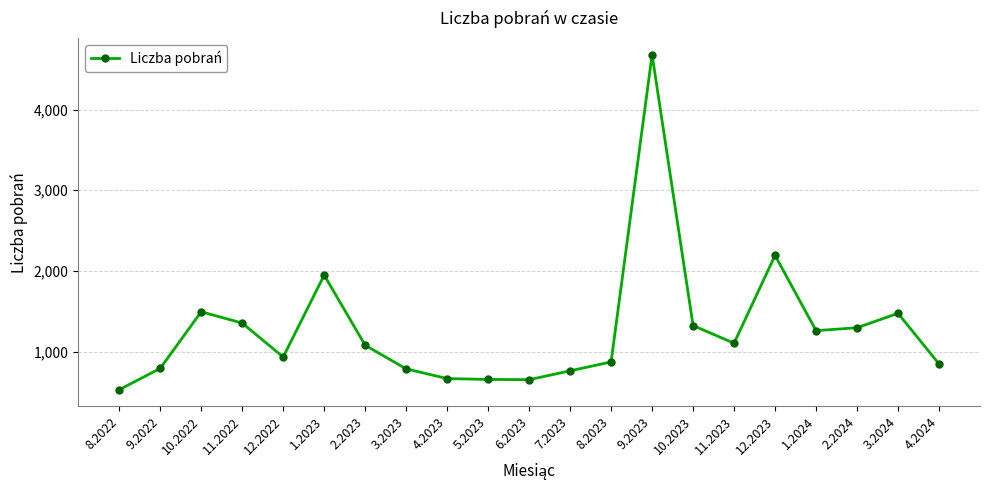

At which category does the data reach its first local valley?

12.2022